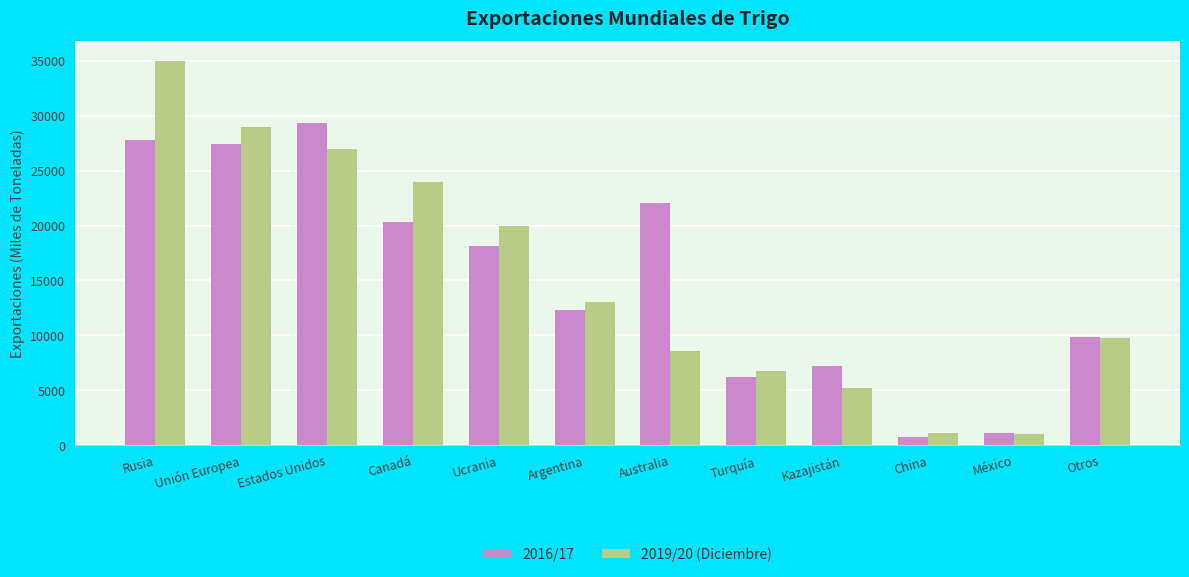

Rank the series at Canadá from lowest to highest value.

2016/17, 2019/20 (Diciembre)